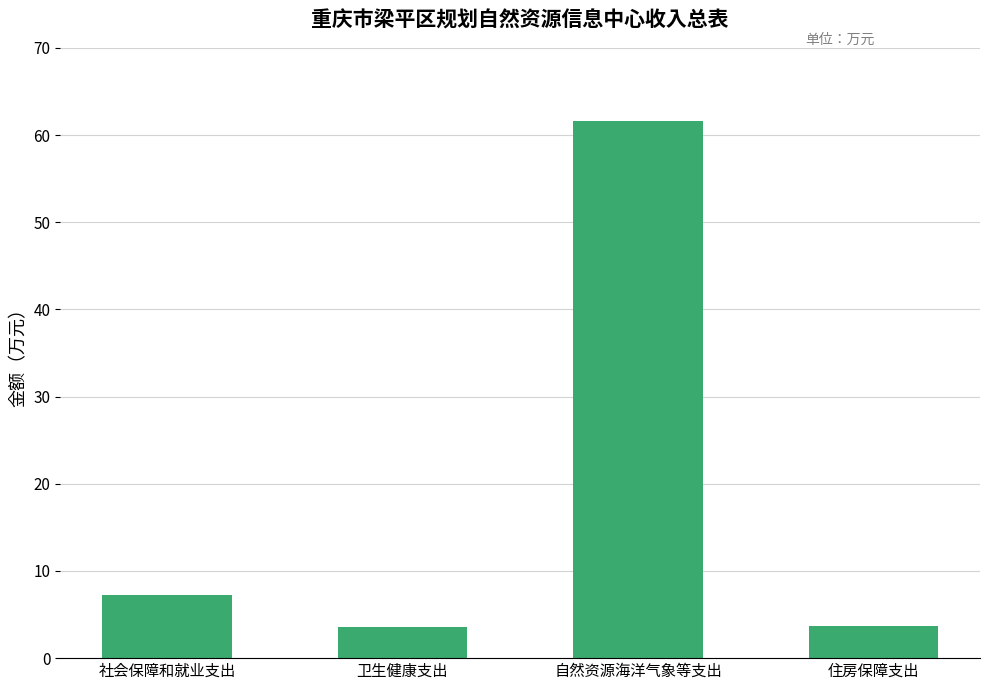

What is the label of the 4th bar from the right?

社会保障和就业支出